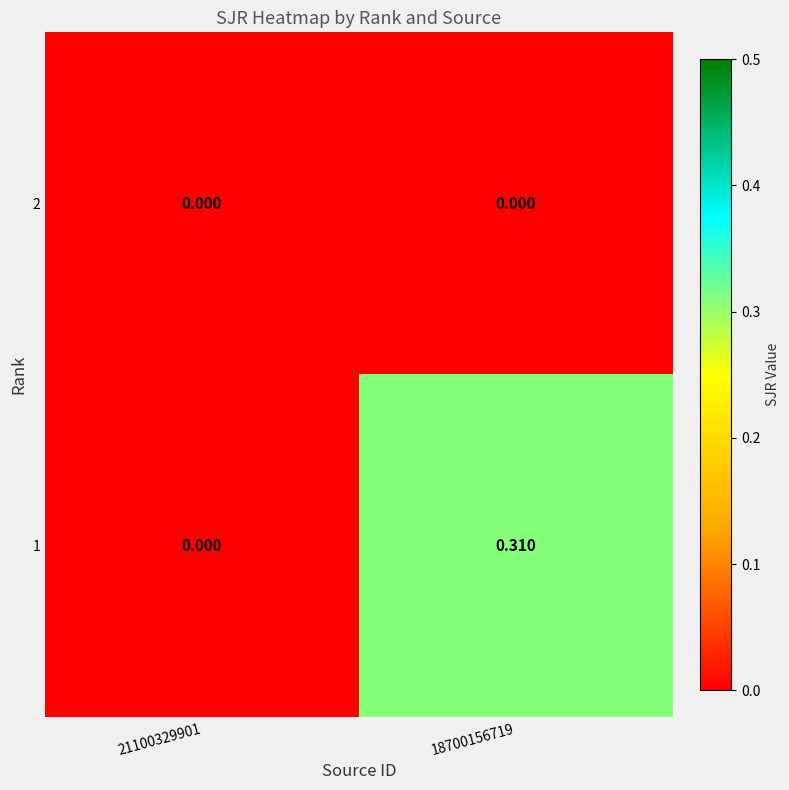

Is the value of 1 at 18700156719 greater than the value of 2 at 18700156719?

Yes